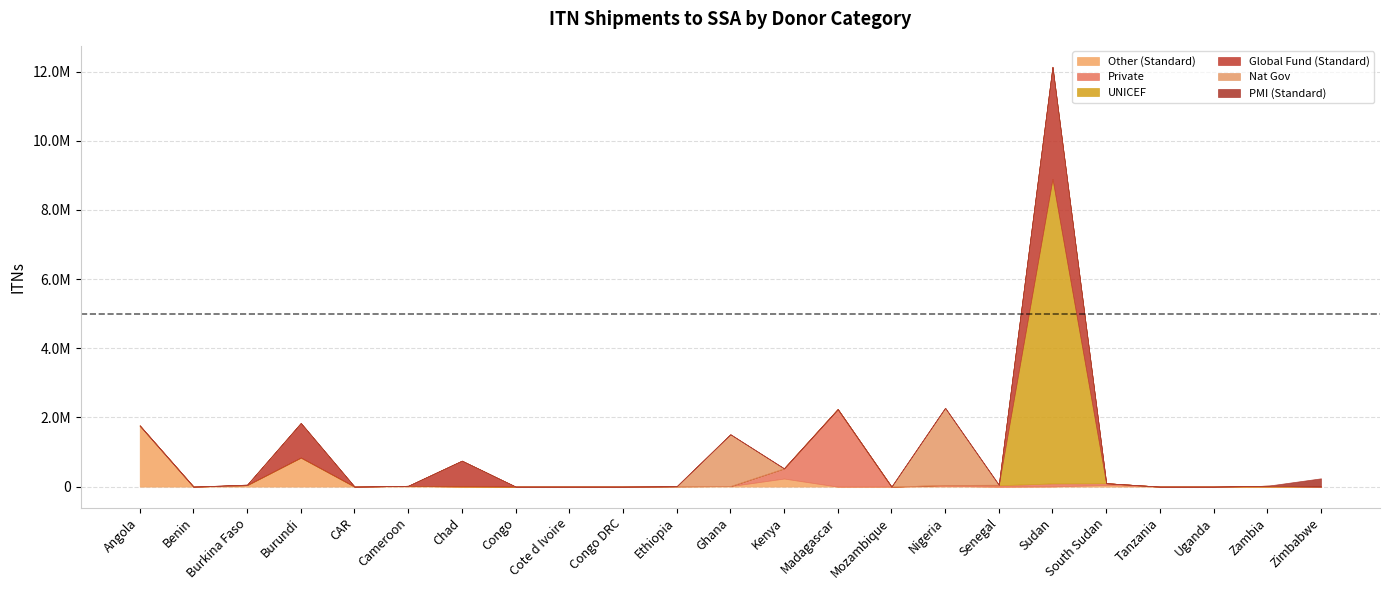

Reading left to right, transcribe all the data shown in this chart.

Other (Standard): 1767230	0	43250	839571	0	23500	0	0	0	0	10850	14750	234000	0	0	23750	0	7000	48350	0	0	0	0
Private: 0	0	0	0	0	0	0	0	0	0	0	0	294150	2241068	0	25000	40000	86000	50000	0	0	0	0
UNICEF: 0	0	0	0	0	0	15000	0	0	0	0	0	0	0	0	0	13500	8806865	0	0	0	25100	0
Global Fund (Standard): 0	0	0	999972	0	0	735152	0	0	0	0	0	0	0	0	0	0	3239958	0	0	0	0	0
Nat Gov: 0	0	14000	0	0	0	0	0	0	0	0	1500000	0	0	0	2230444	0	0	0	0	0	0	0
PMI (Standard): 0	0	0	0	0	0	0	0	0	0	0	0	0	0	0	0	0	0	0	0	0	0	240000